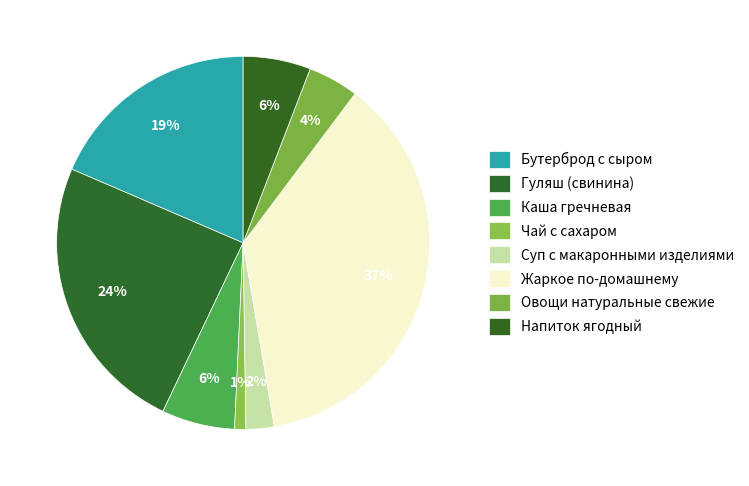

How many slices are in this pie chart?

8